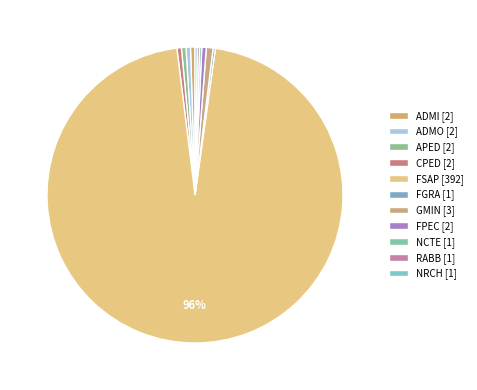

How many slices are in this pie chart?

11